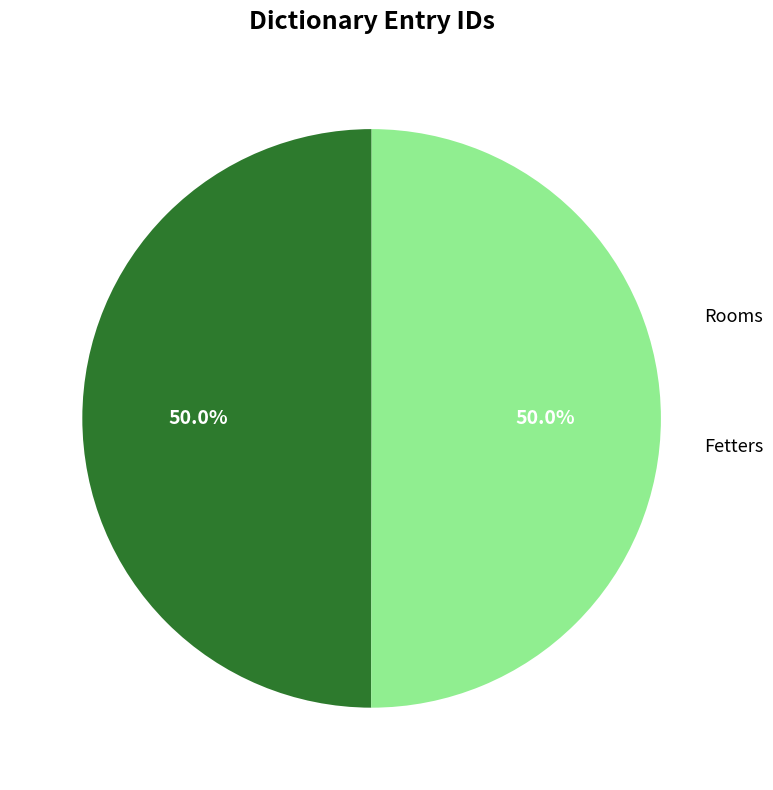

How many segments does this pie chart have?

2